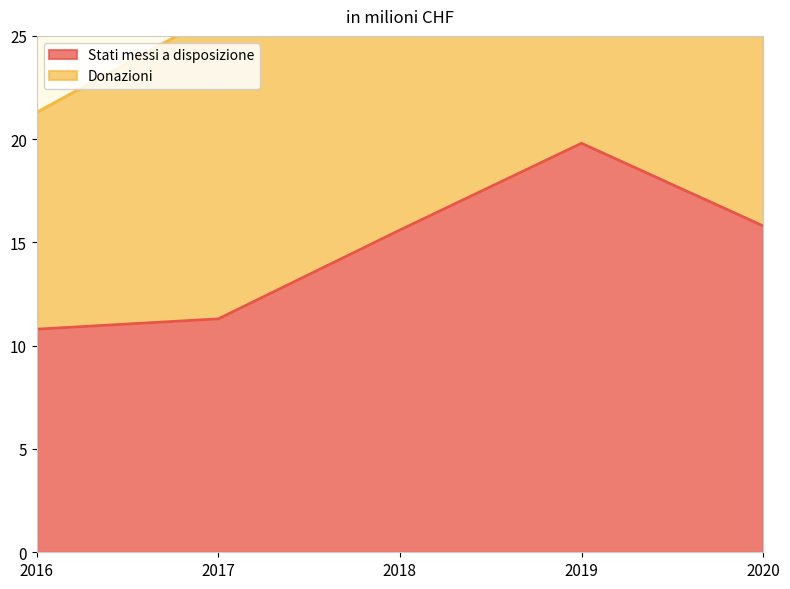

Reading left to right, what are all the values shown in this chart?

2016=10.8	2017=11.3	2018=15.6	2019=19.8	2020=15.8